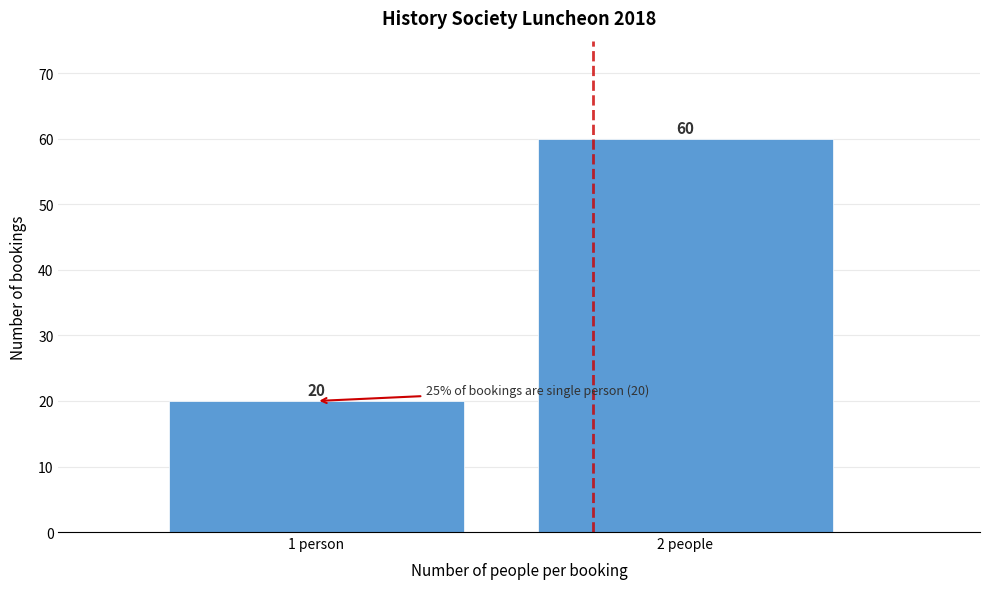

Reading right to left, transcribe all the data shown in this chart.

2 people=60	1 person=20